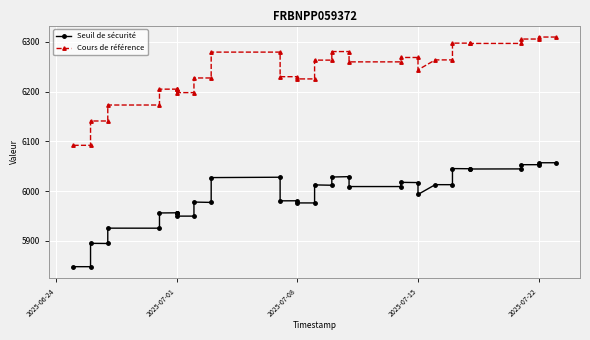

What is the minimum value shown in the chart?

5848.4